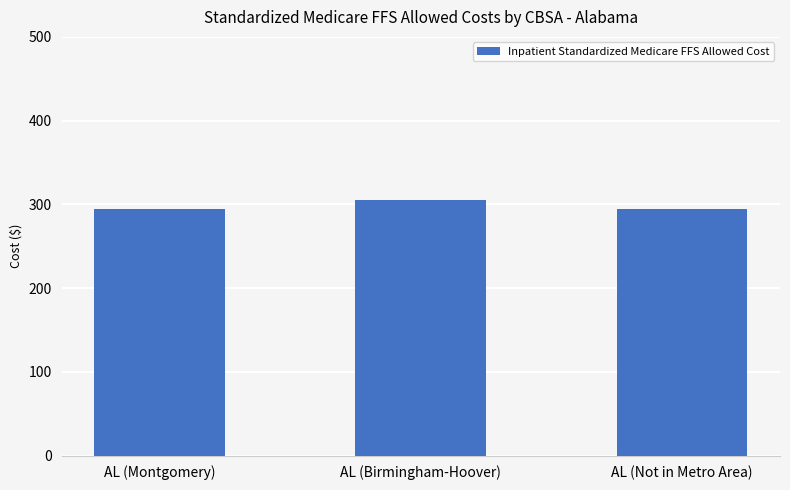

Reading right to left, transcribe all the data shown in this chart.

AL (Not in Metro Area)=294.2	AL (Birmingham-Hoover)=305.2	AL (Montgomery)=294.2